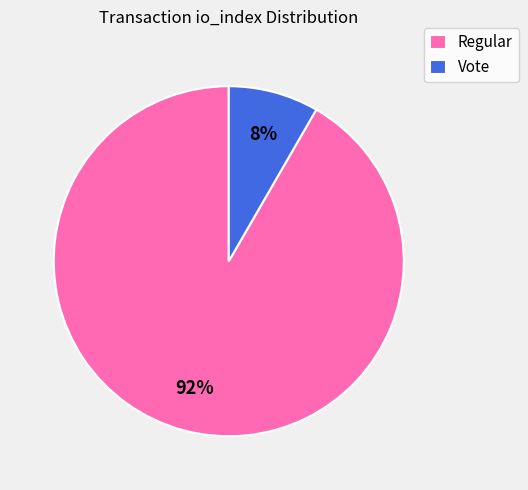

To the nearest percent, what is the combined percentage of Vote and Regular?

100%